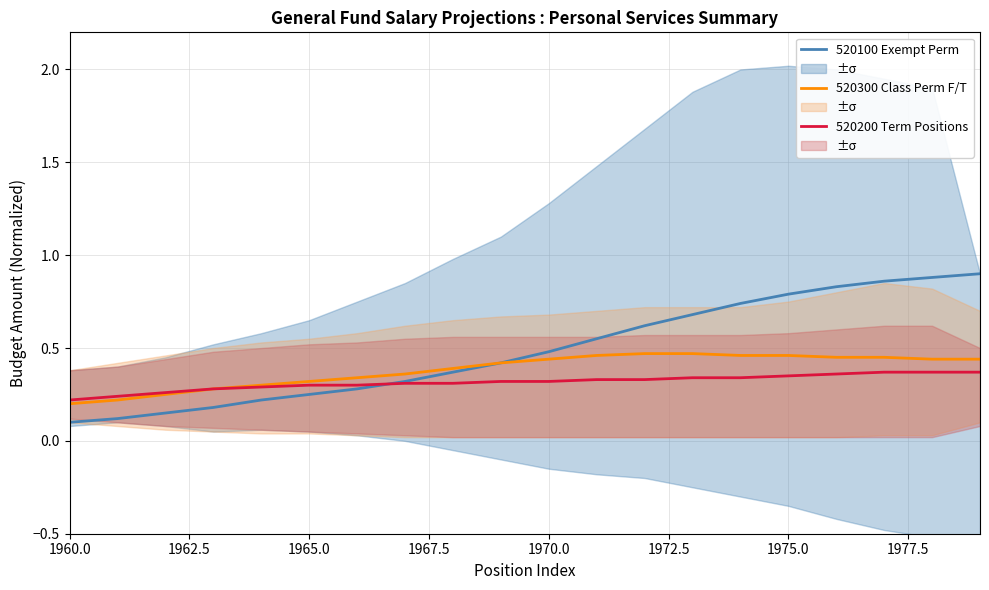

The 520200 Term Positions series shows 0.2 at 1975.0. True or false?

False